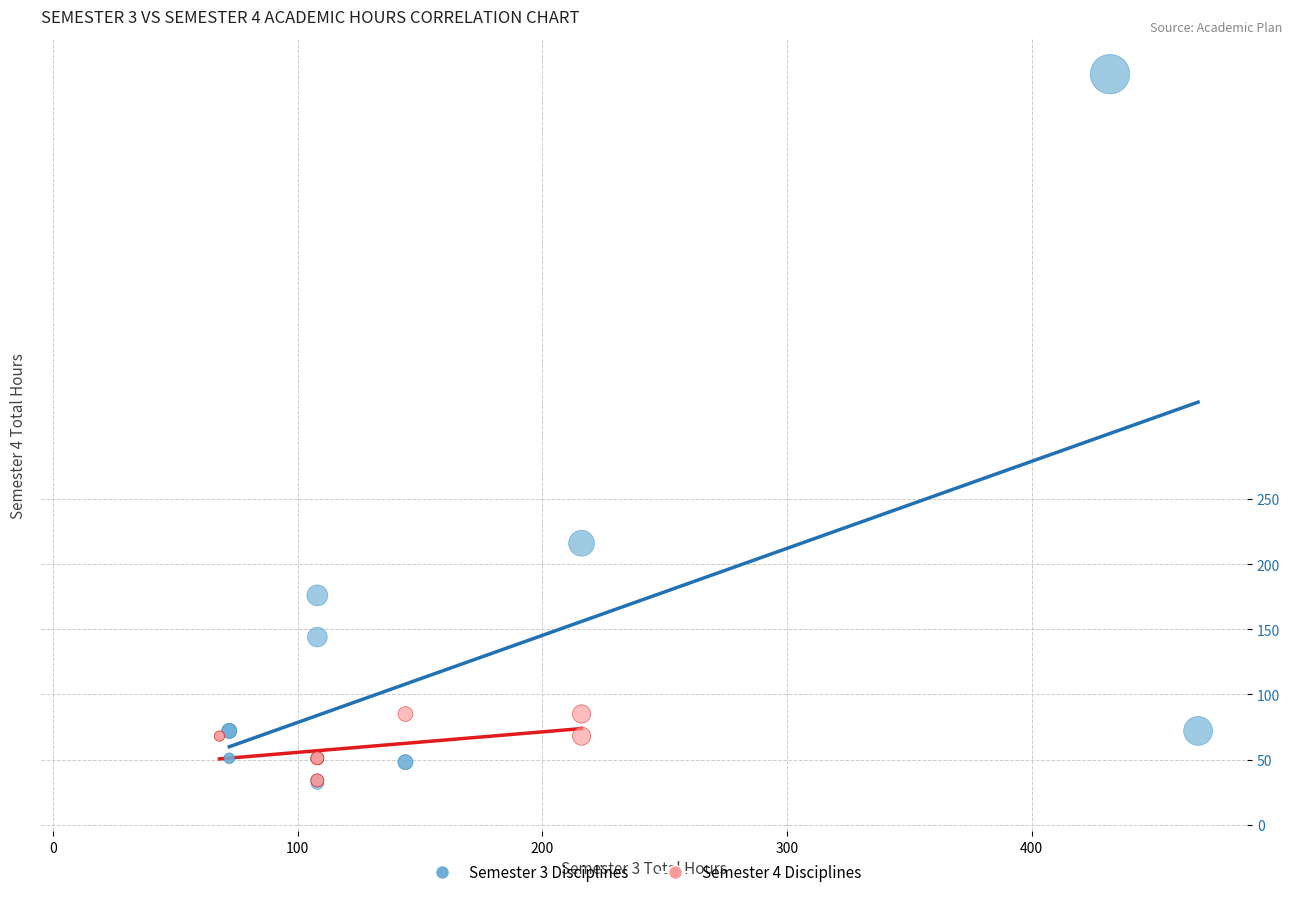

Which series has the widest spread of Y values?

Semester 3 Disciplines